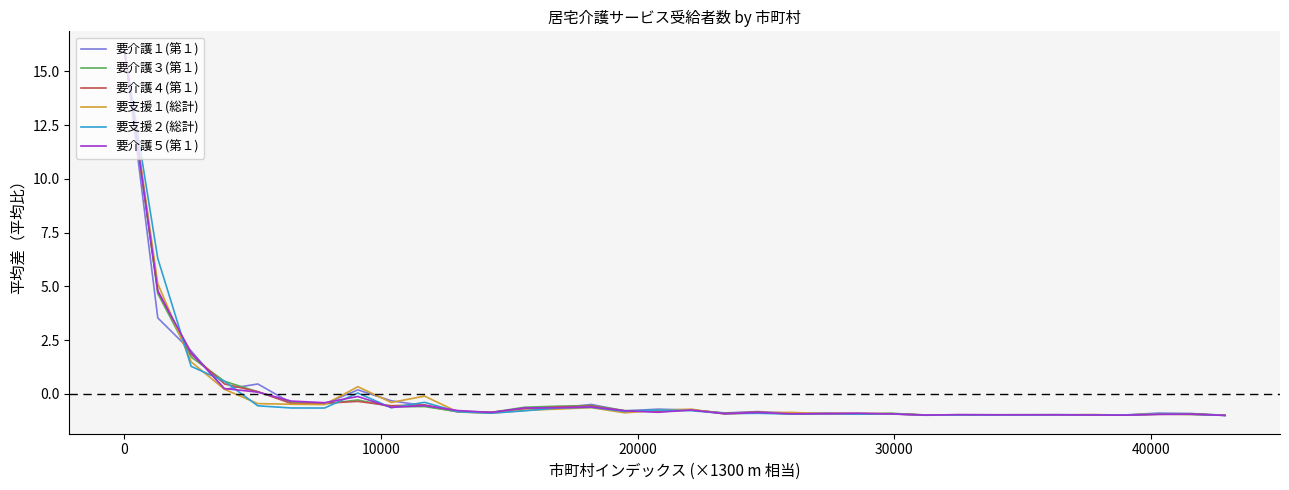

What is the minimum value for 要介護３(第１)?

-1.0